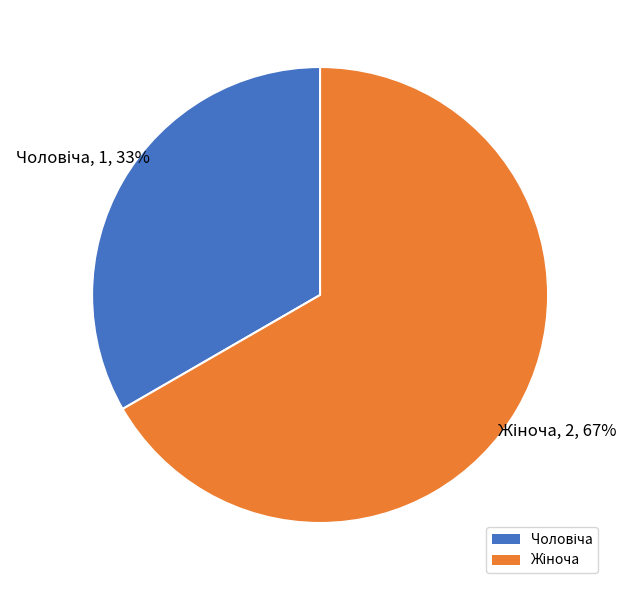

How many segments does this pie chart have?

2